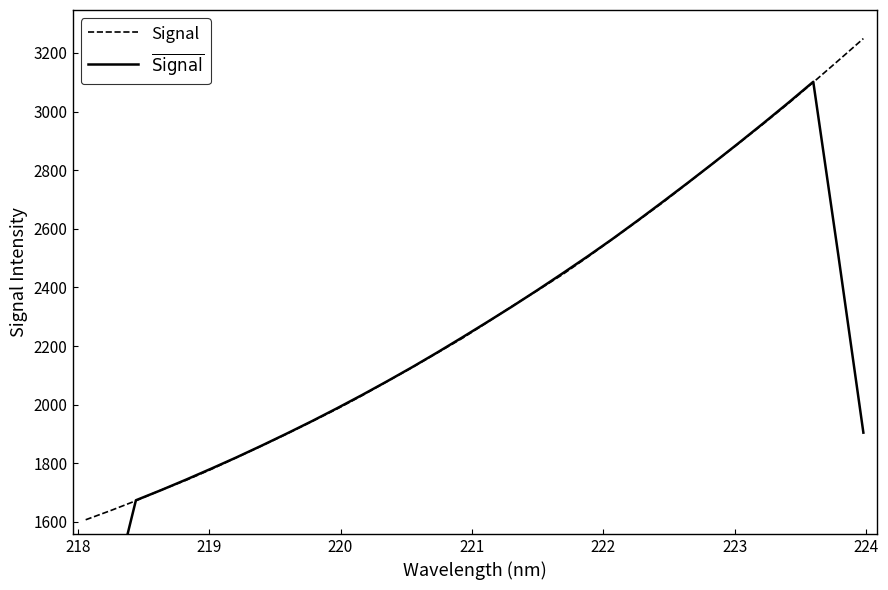

What is the minimum value for Signal?

1607.4